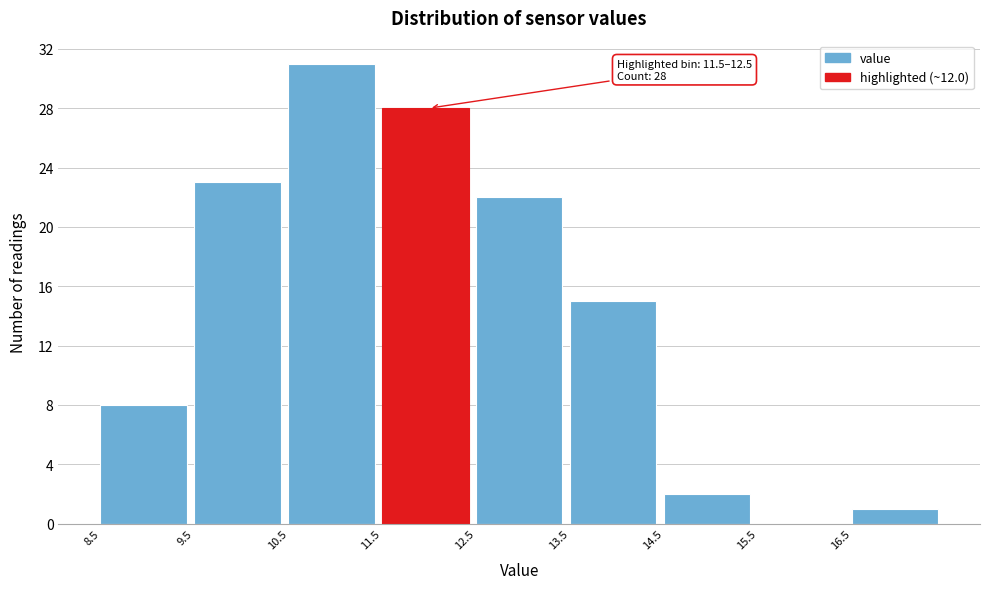

Over which range of the x-axis is the bar tallest?

10.5 to 11.5